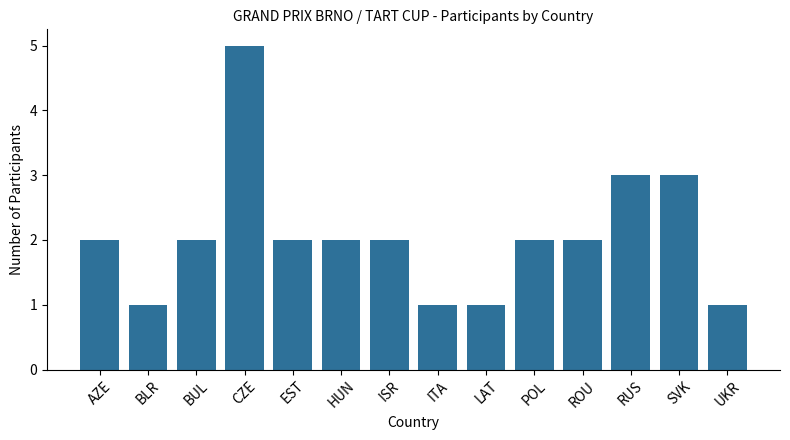

The chart shows a value of 2 at AZE. True or false?

True